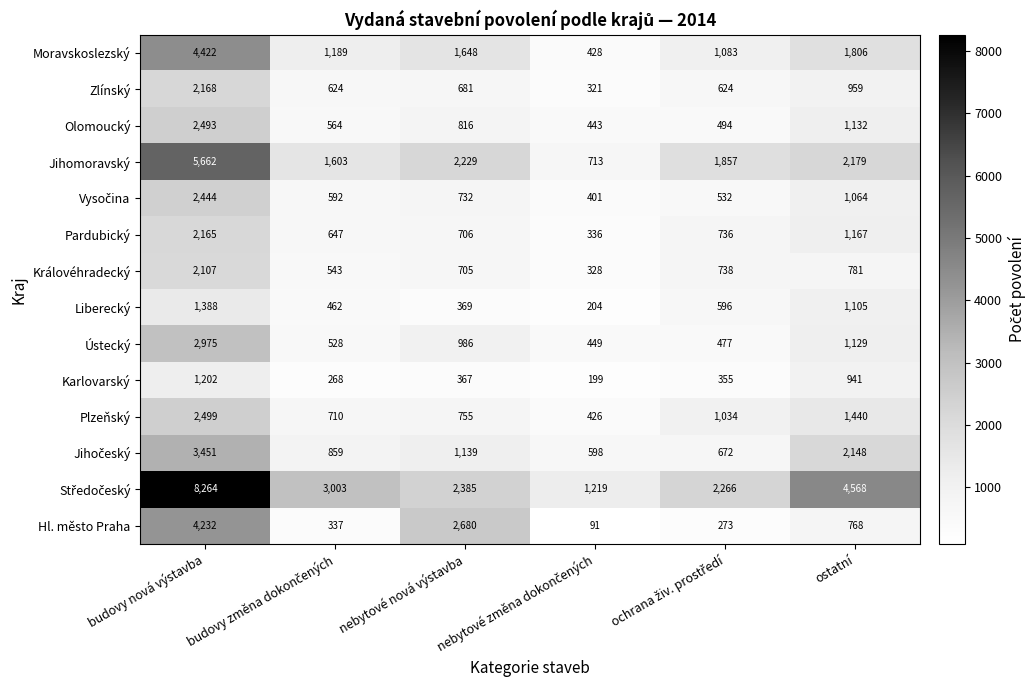

How many data points does each series have?

6